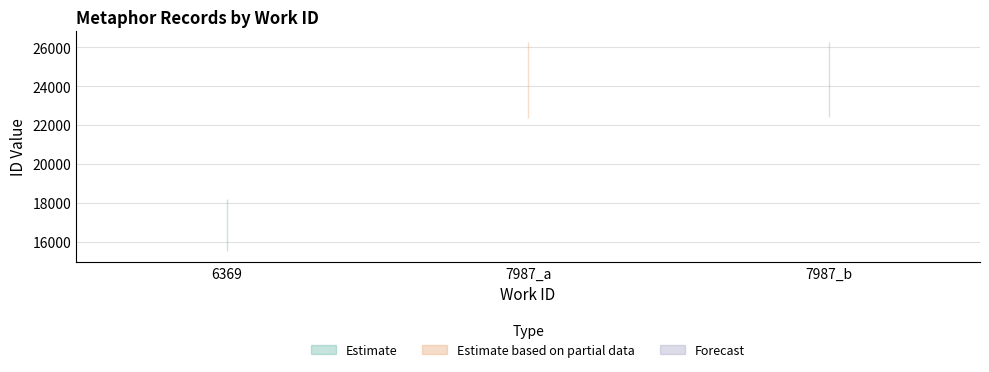

What is the ratio of the value at 6369 to the value at 7987_a?

0.7